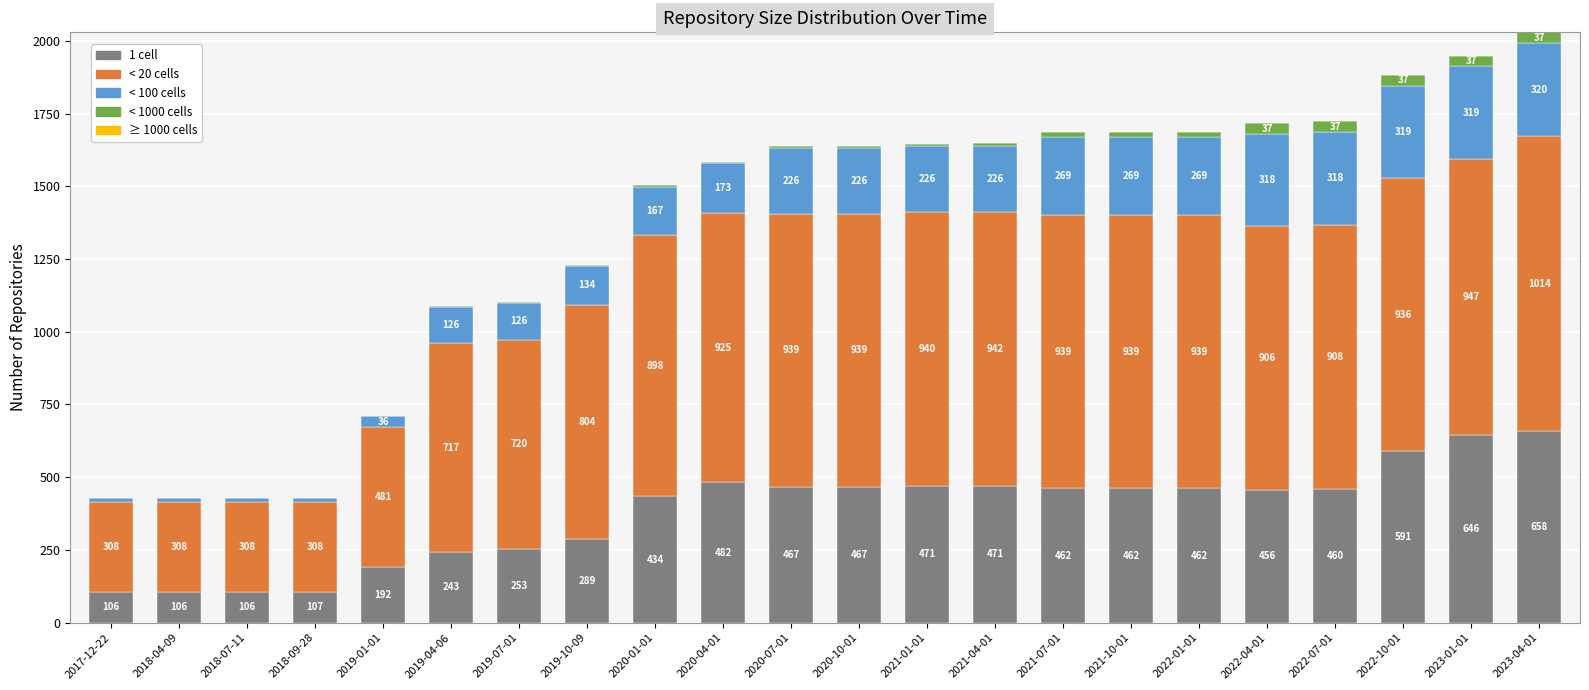

What is the total value across all series at 2023-01-01?

1949